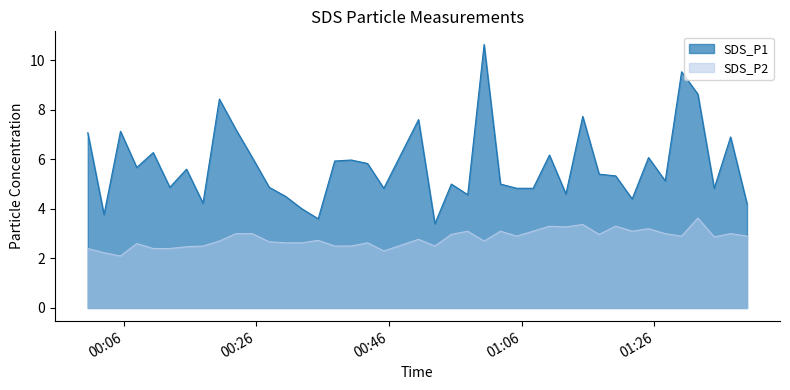

What is the smallest value displayed?

2.1